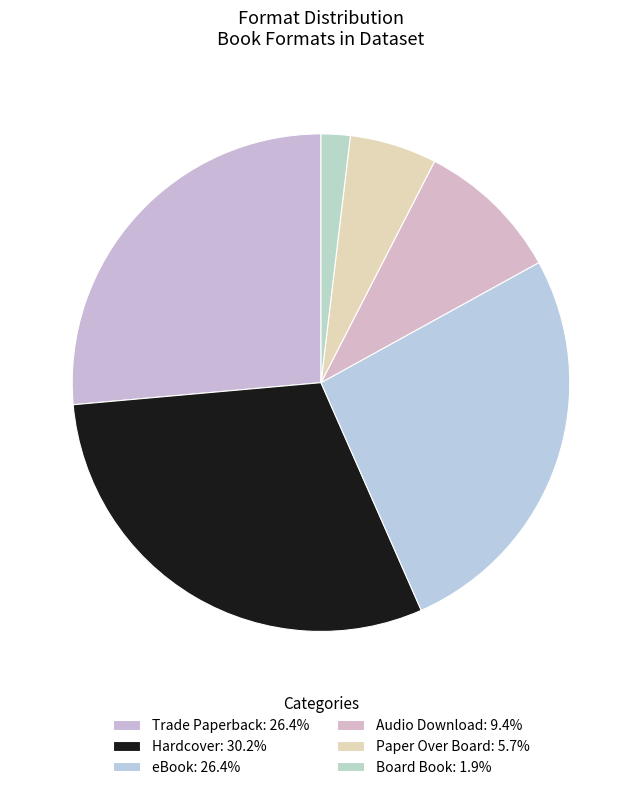

What percentage is the Audio Download slice, to the nearest percent?

9%